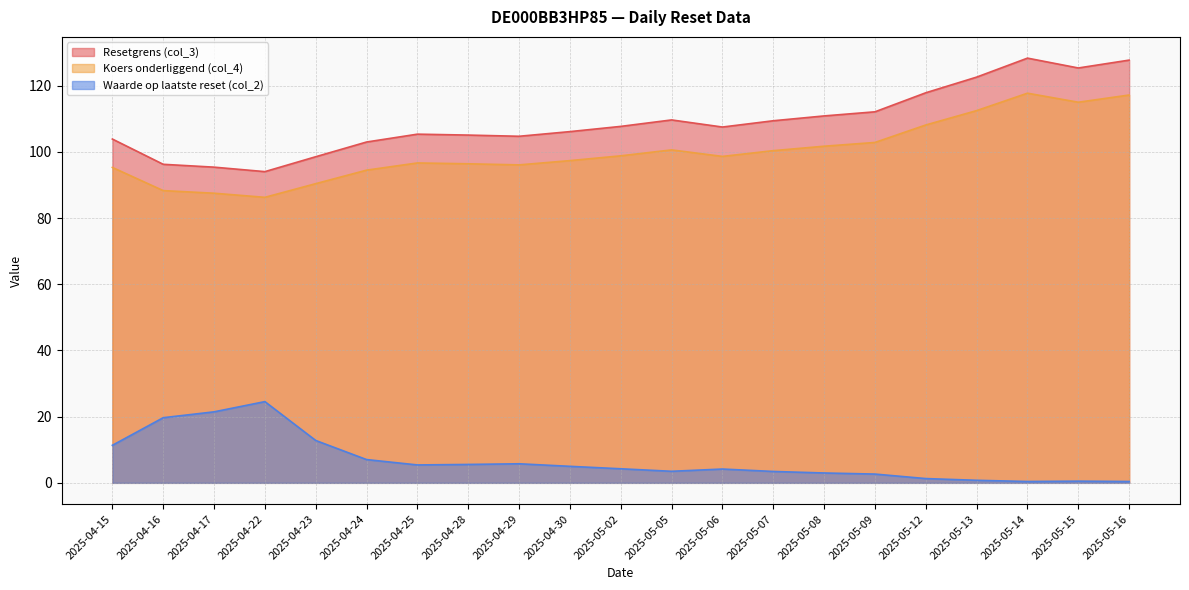

How many categories are shown in the chart?

21